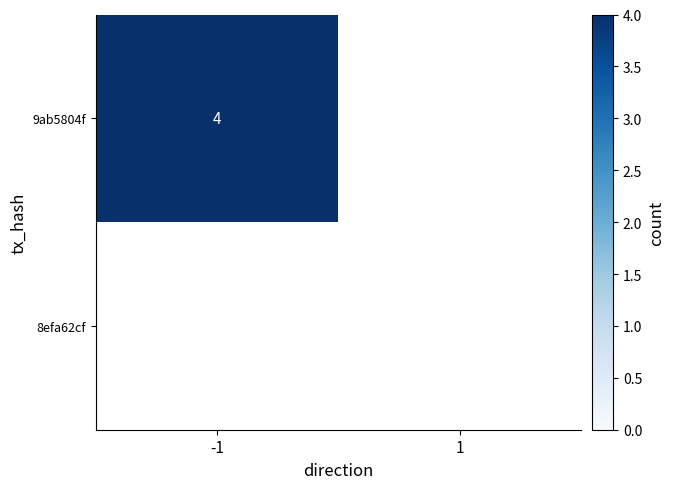

Reading right to left, what are all the values shown in this chart?

9ab5804f: 1=0	-1=4
8efa62cf: 1=0	-1=0